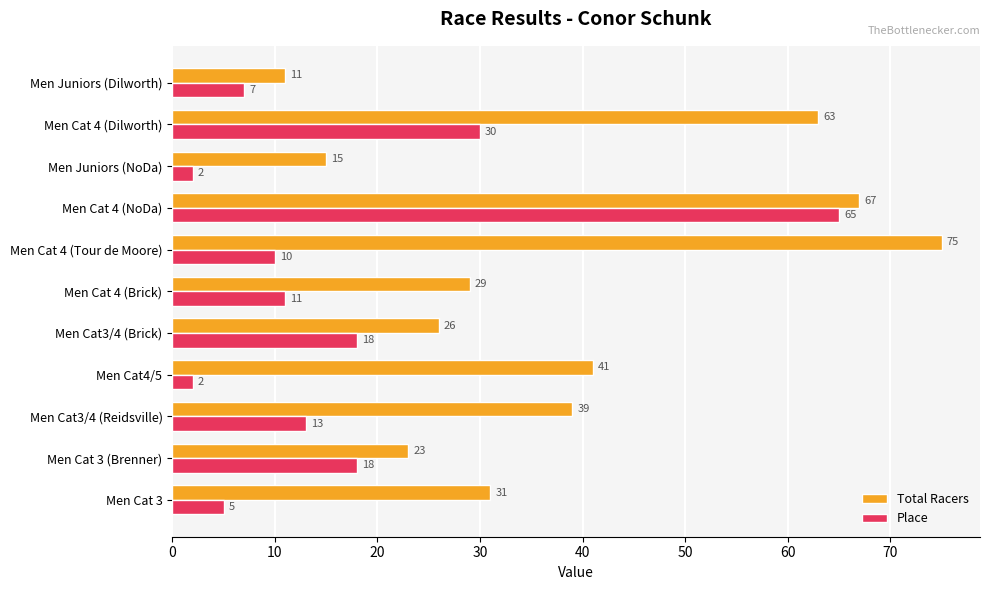

What is the sum of all Place values?

181